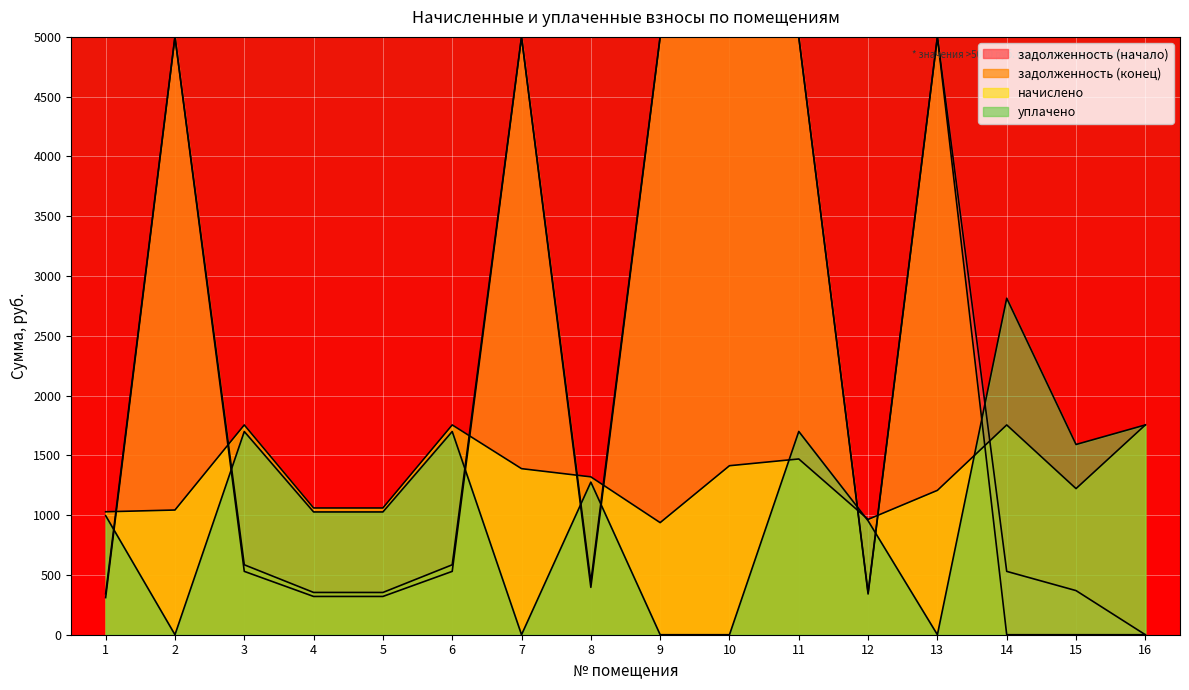

List the series in order of their peak value, lowest first.

начислено, уплачено